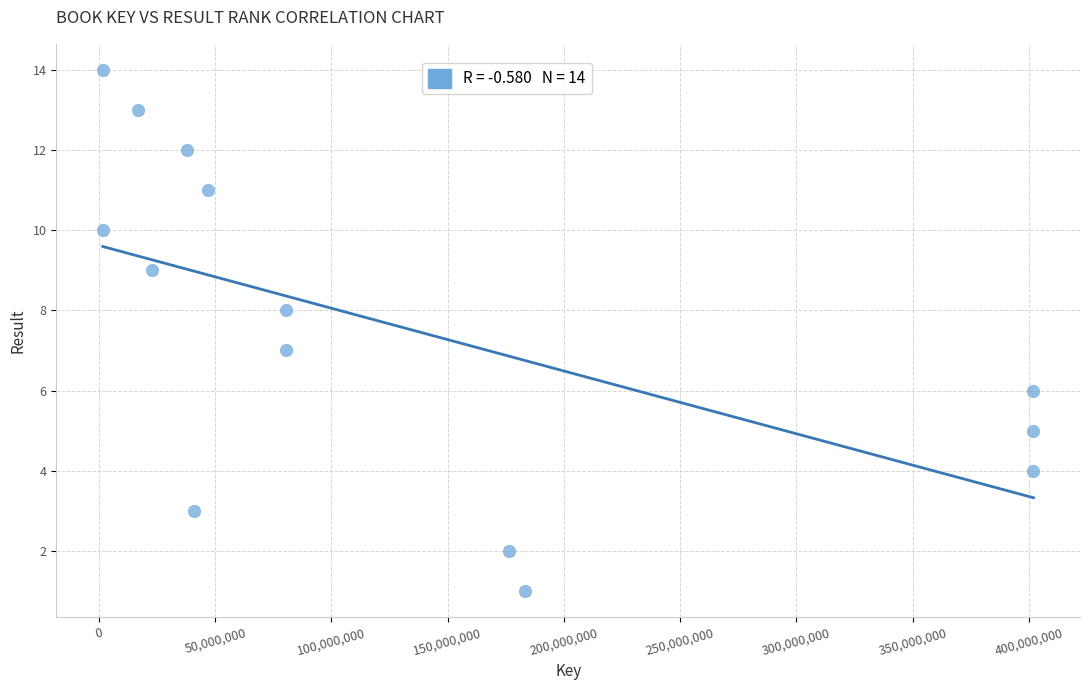

What is the range of Y values (max minus min)?

13